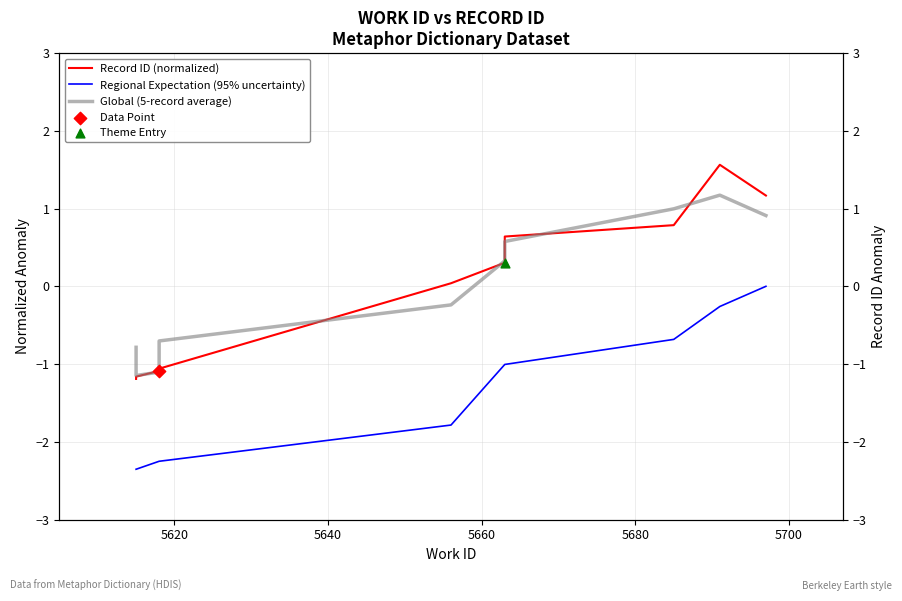

Which series has the widest spread of Y values?

Record ID (normalized)